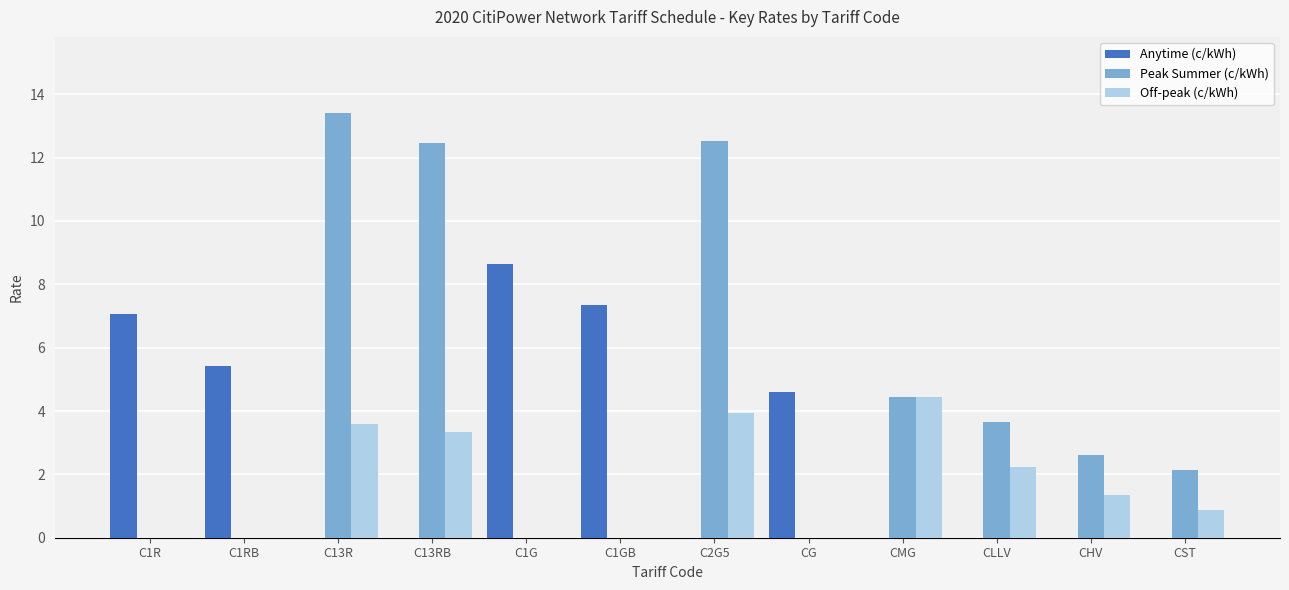

How many series are shown in this chart?

3